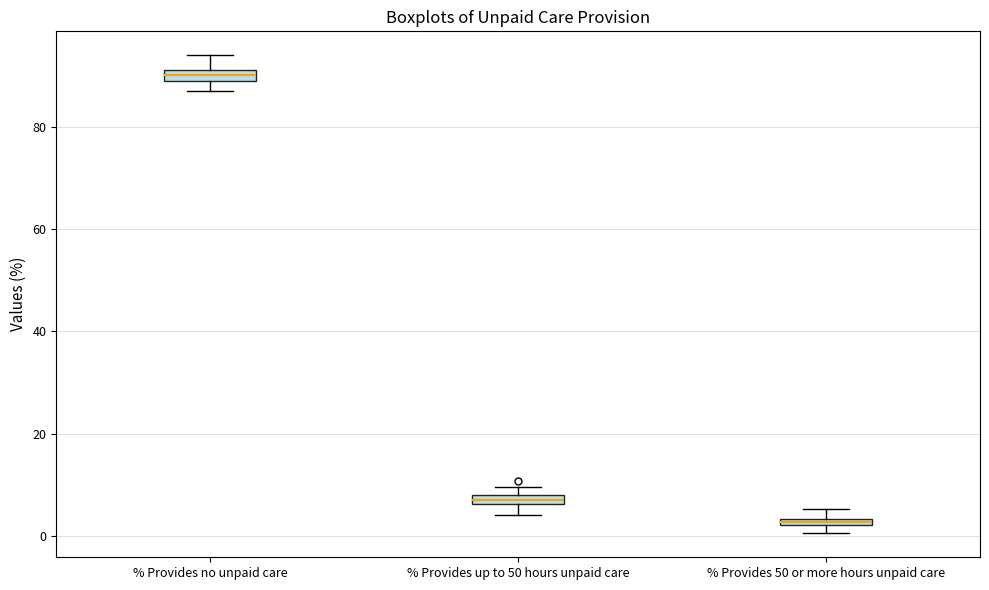

Where does the lower whisker of the box for % Provides up to 50 hours unpaid care end on the y-axis? The values are not printed on the chart, so give them approximately, as read against the axis.

4